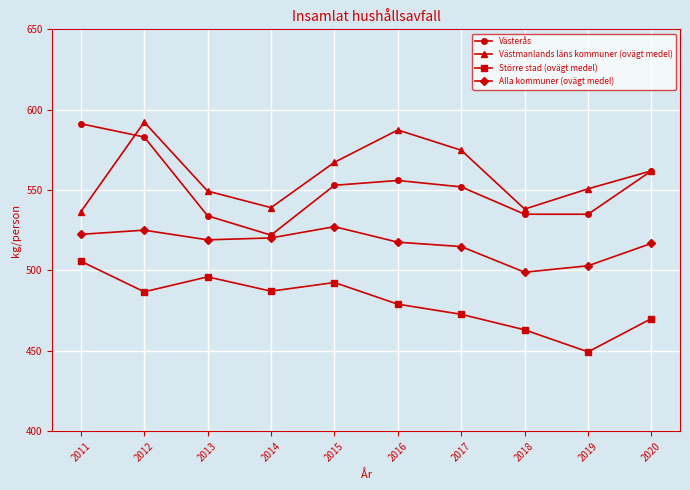

True or false: Större stad (ovägt medel) and Västerås cross at least once.

False